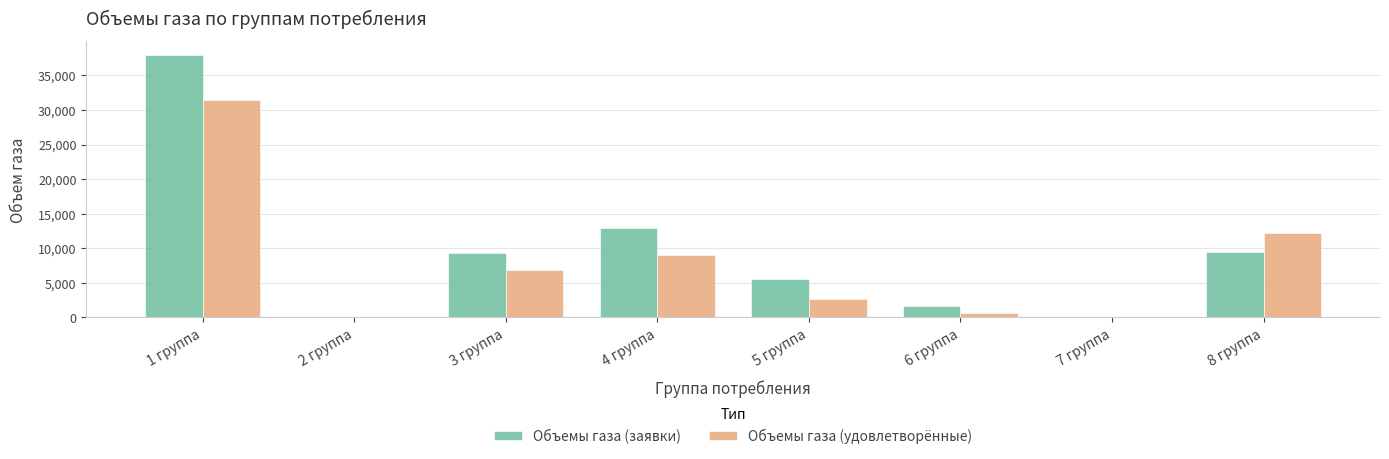

Are the bars grouped side by side (vs. stacked)?

Yes